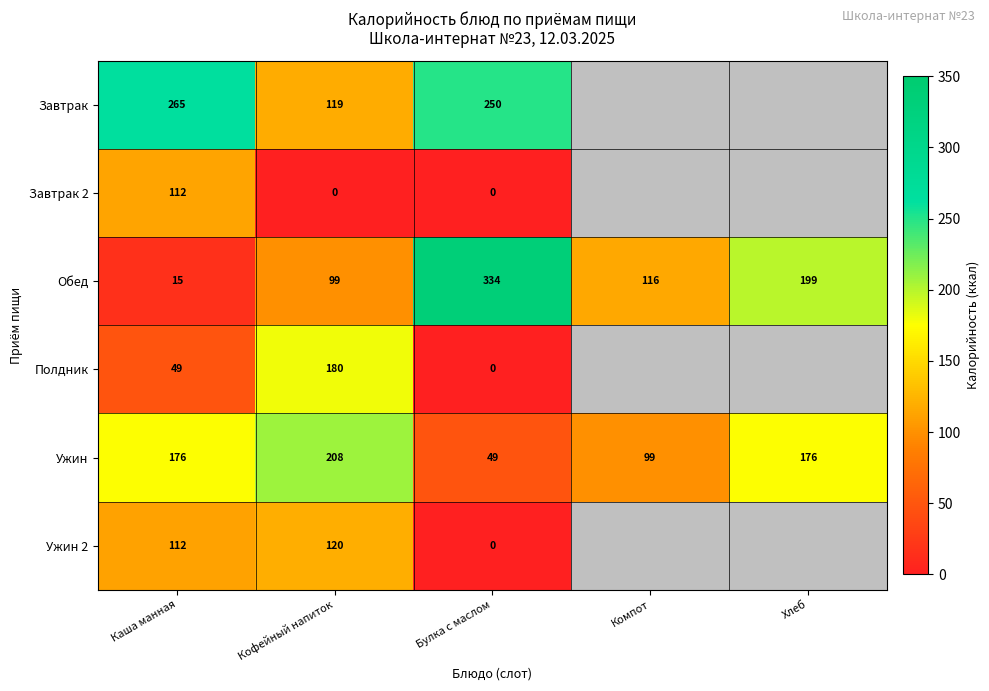

The value of Обед at Хлеб is 51. True or false?

False